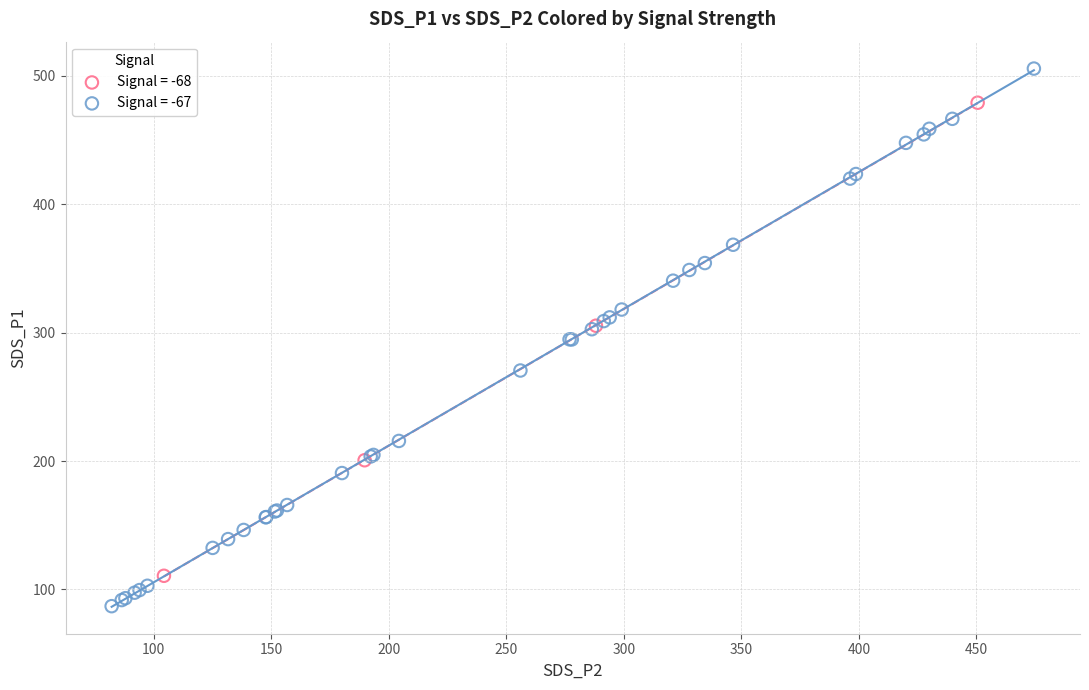

Which series reaches the minimum Y coordinate?

Signal = -67